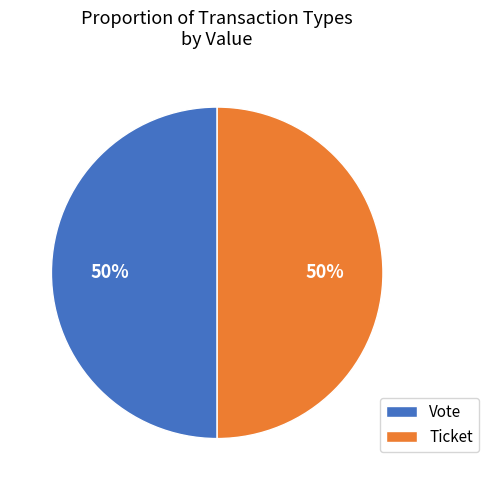

To the nearest percent, what is the combined percentage of Ticket and Vote?

100%